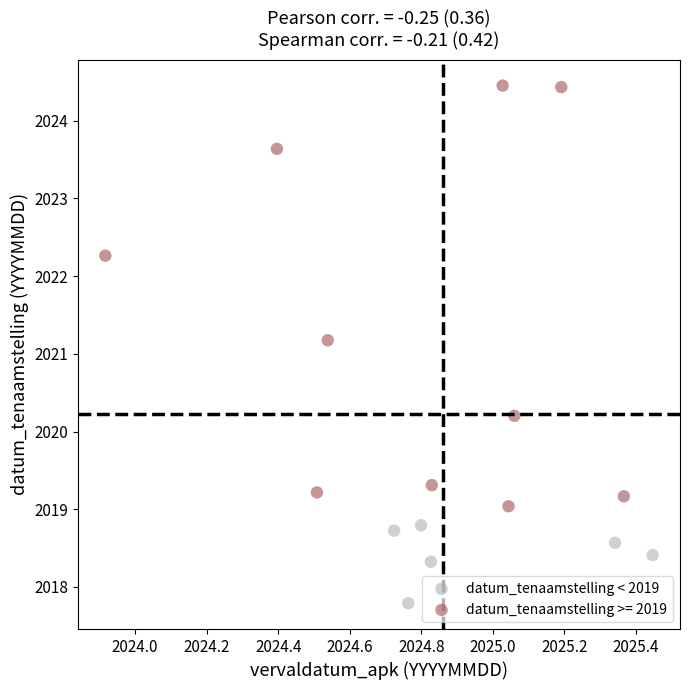

Which series contains the highest Y value?

datum_tenaamstelling >= 2019